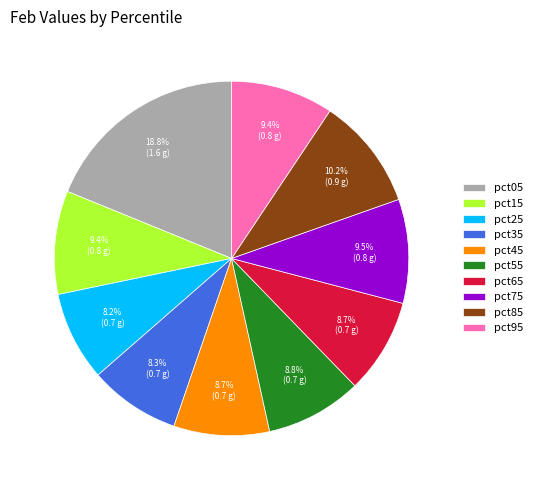

How many slices are in this pie chart?

10